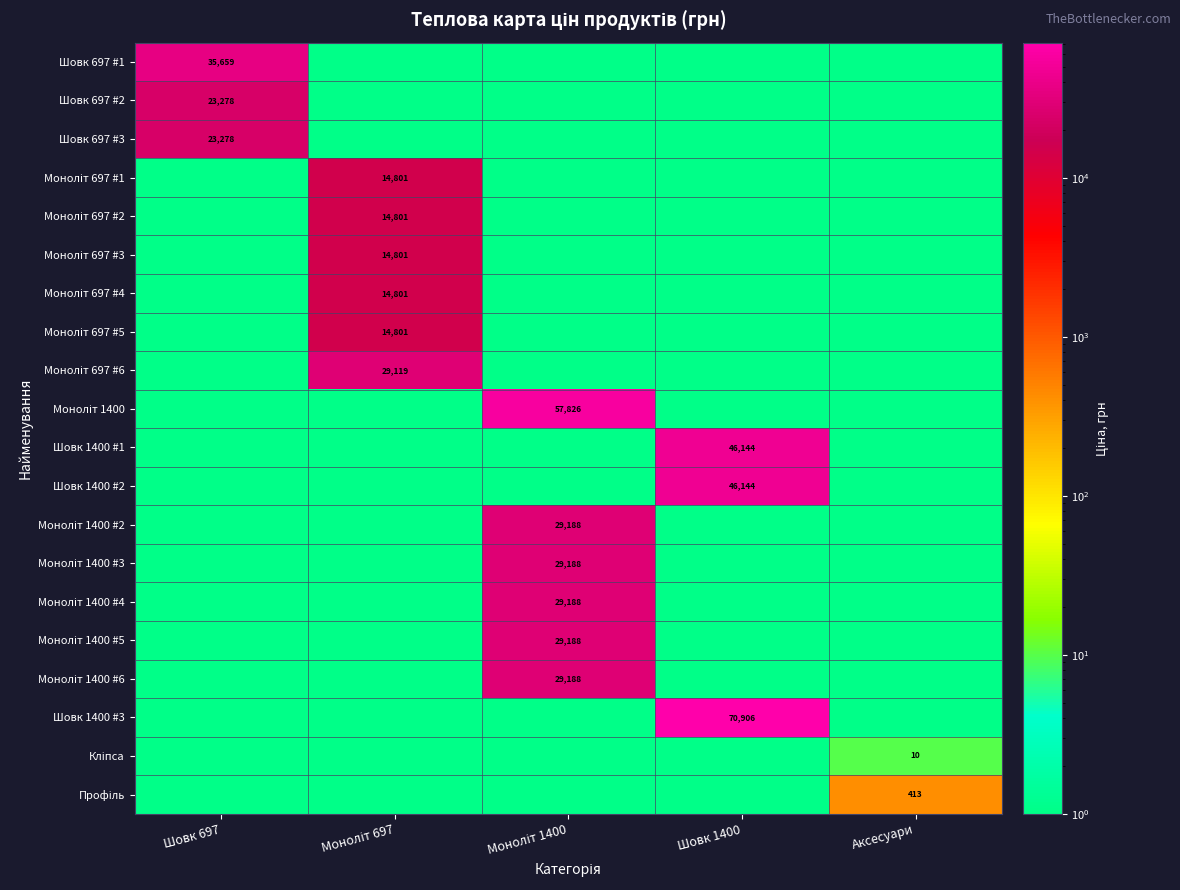

Which category has the lowest value in the Моноліт 1400 series?

Шовк 697